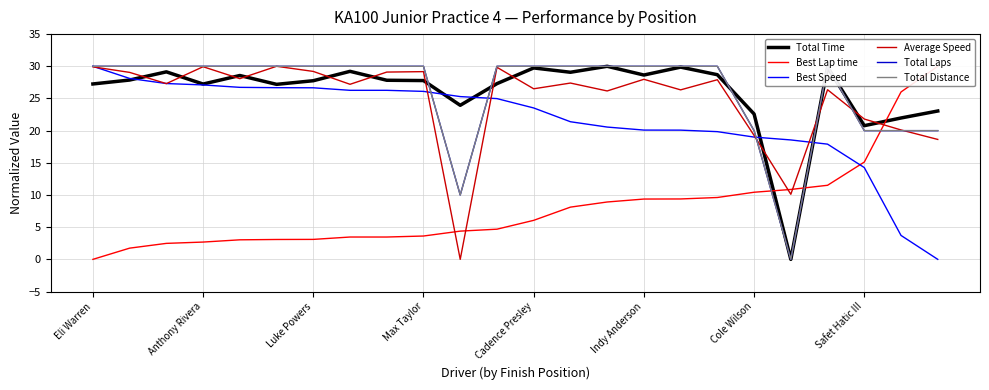

What is the maximum value shown in the chart?

30.0